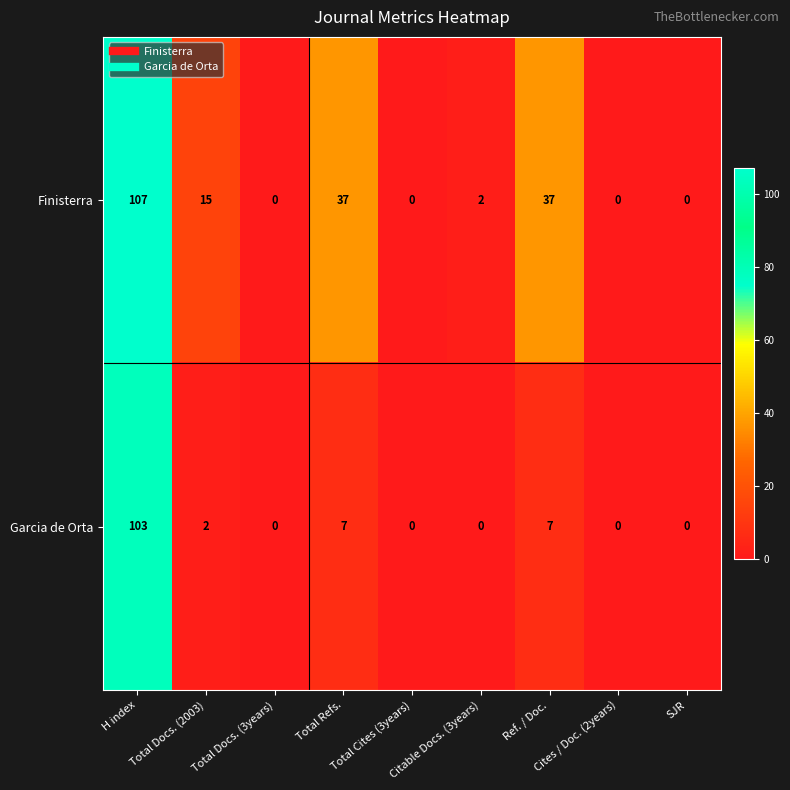

Which series changed the most between Total Cites (3years) and Ref. / Doc.?

Finisterra